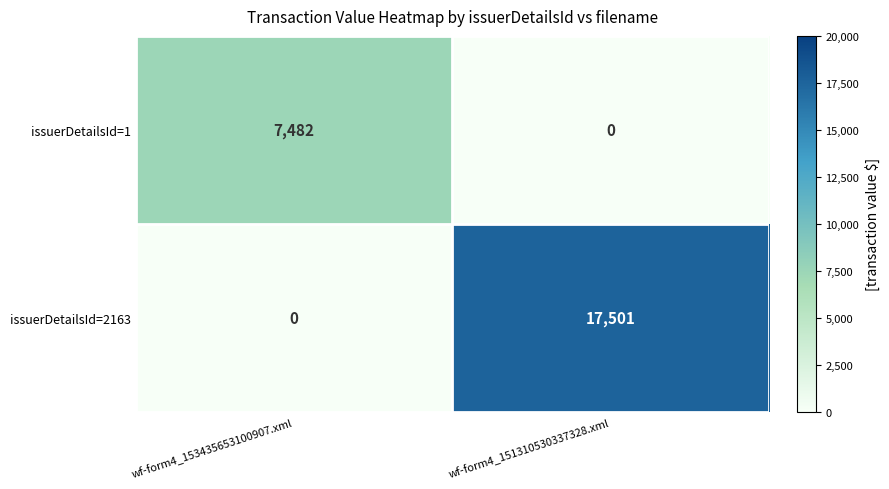

List the labels in order of issuerDetailsId=1 value, largest first.

wf-form4_153435653100907.xml, wf-form4_151310530337328.xml